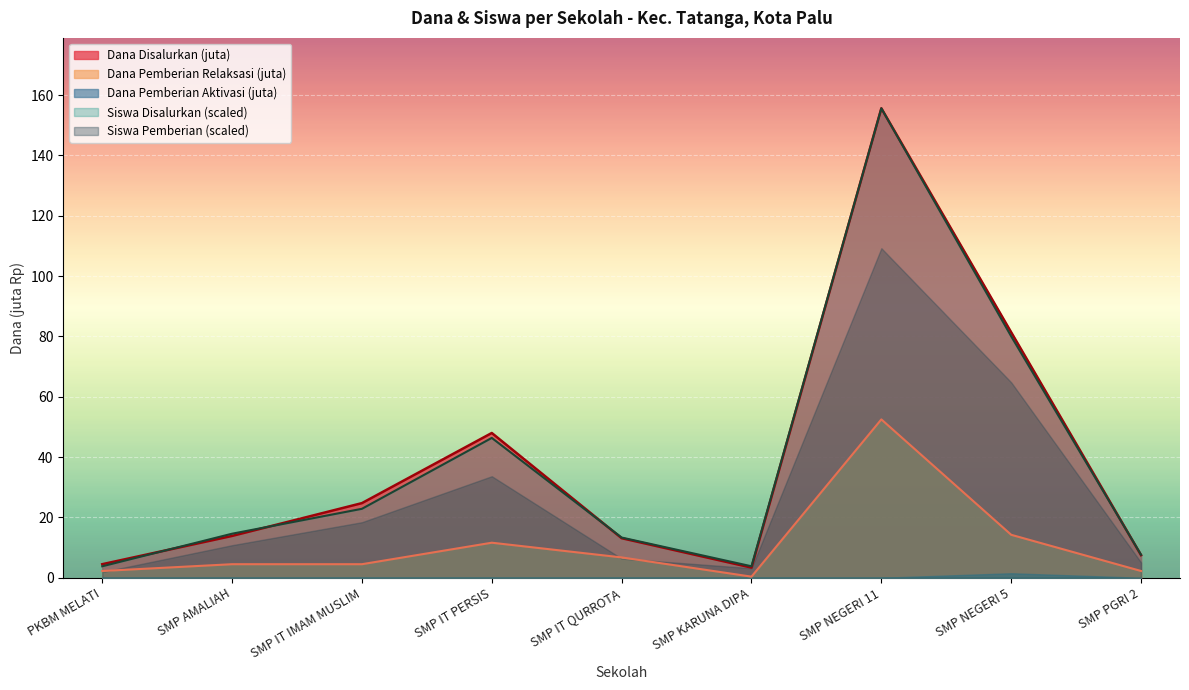

How many data points in Dana Disalurkan are less than 13?

3